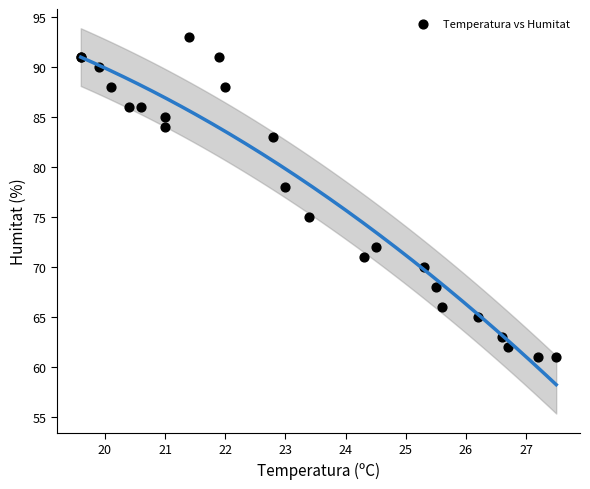

What Y value in the scatter plot is closest to 77?

78